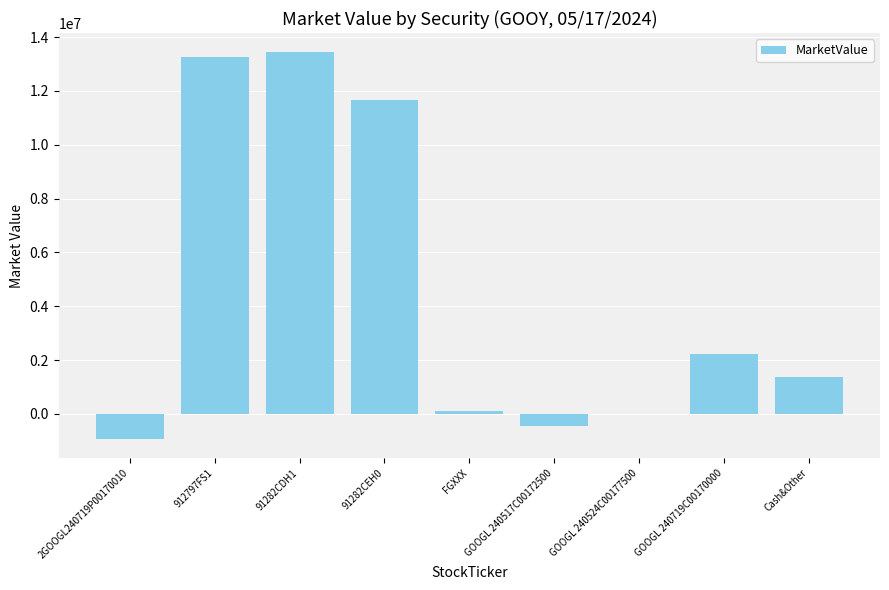

What is the greatest value displayed?

13431880.6